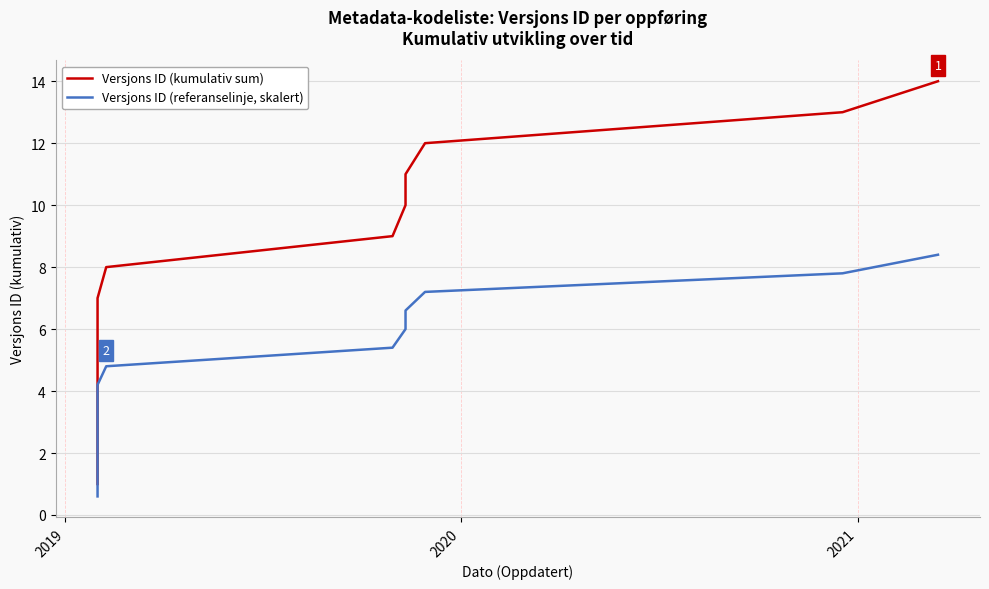

True or false: Versjons ID (kumulativ sum) has a value of 2.7 at 11.

False